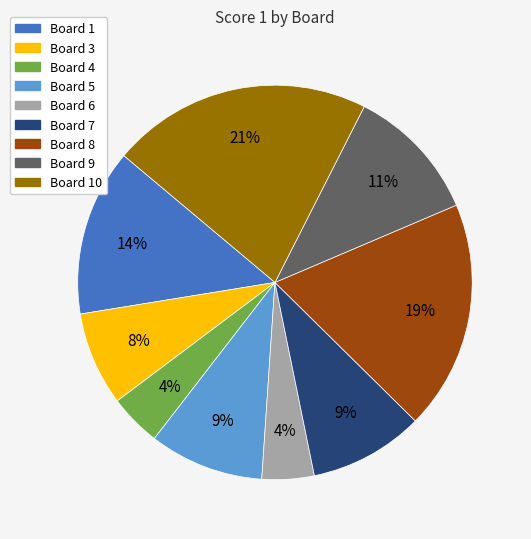

Is the sum of Board 7 and Board 10 greater than half?

No